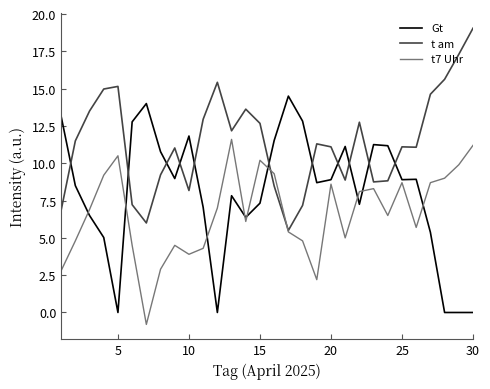

Which series has the largest range (max minus min)?

Gt